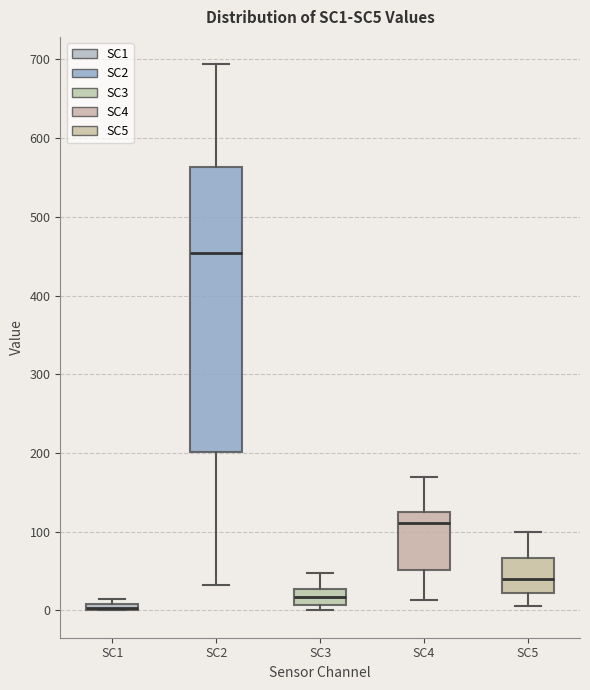

Where is the lower edge of the box for SC5 on the y-axis? The values are not printed on the chart, so give them approximately, as read against the axis.

20